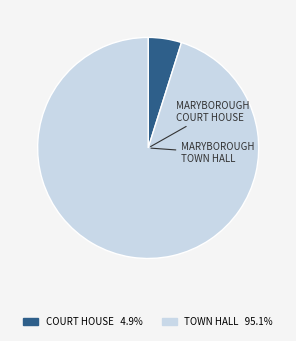

Combined, what portion of the pie is MARYBOROUGH COURT HOUSE and MARYBOROUGH TOWN HALL?

100.0%